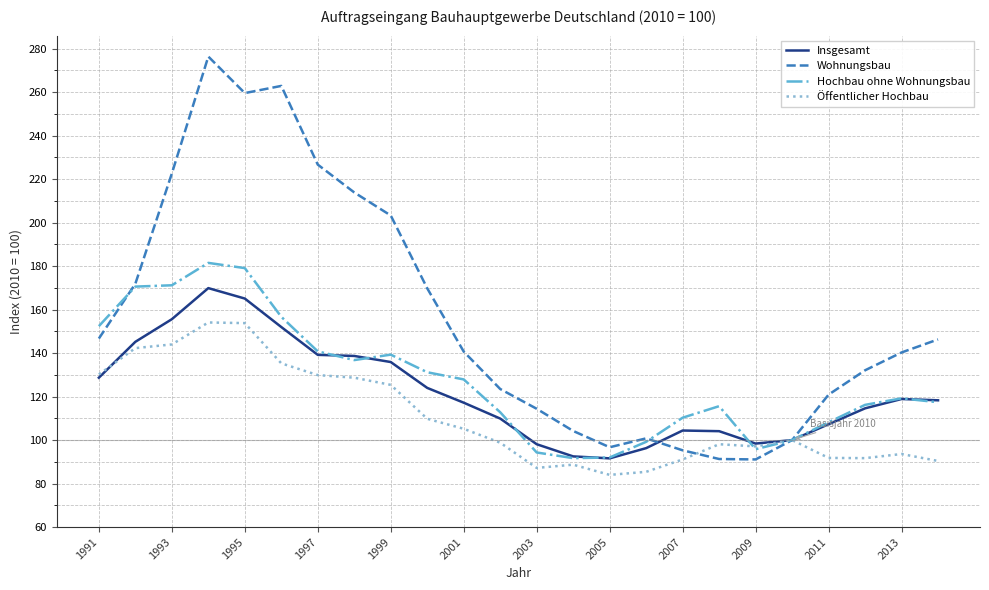

Which series has the largest total across all categories?

Wohnungsbau